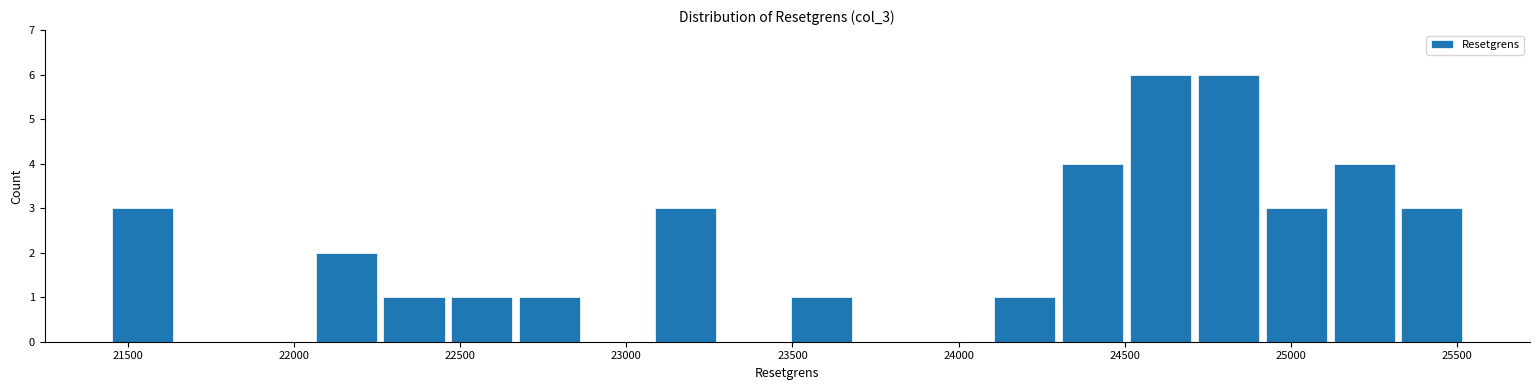

How tall is the bar that spans 23100 to 23300 on the x-axis? Neither the bar edges nor the heights are printed on the chart, so give them approximately, as read against the axes.

3